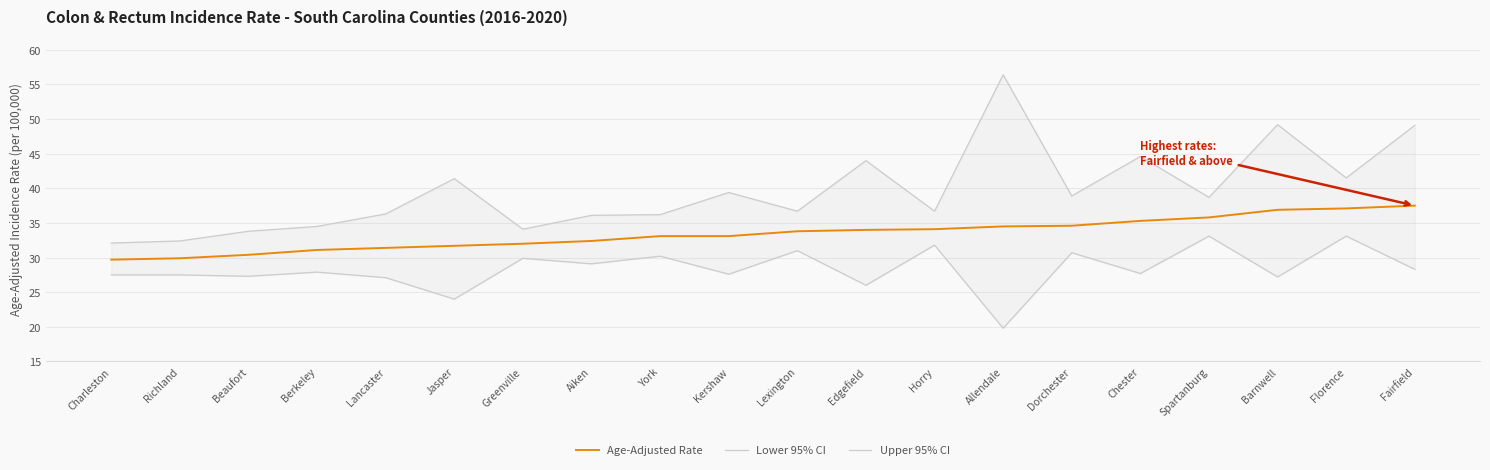

What is the difference between the highest and lowest values at Jasper?

17.4